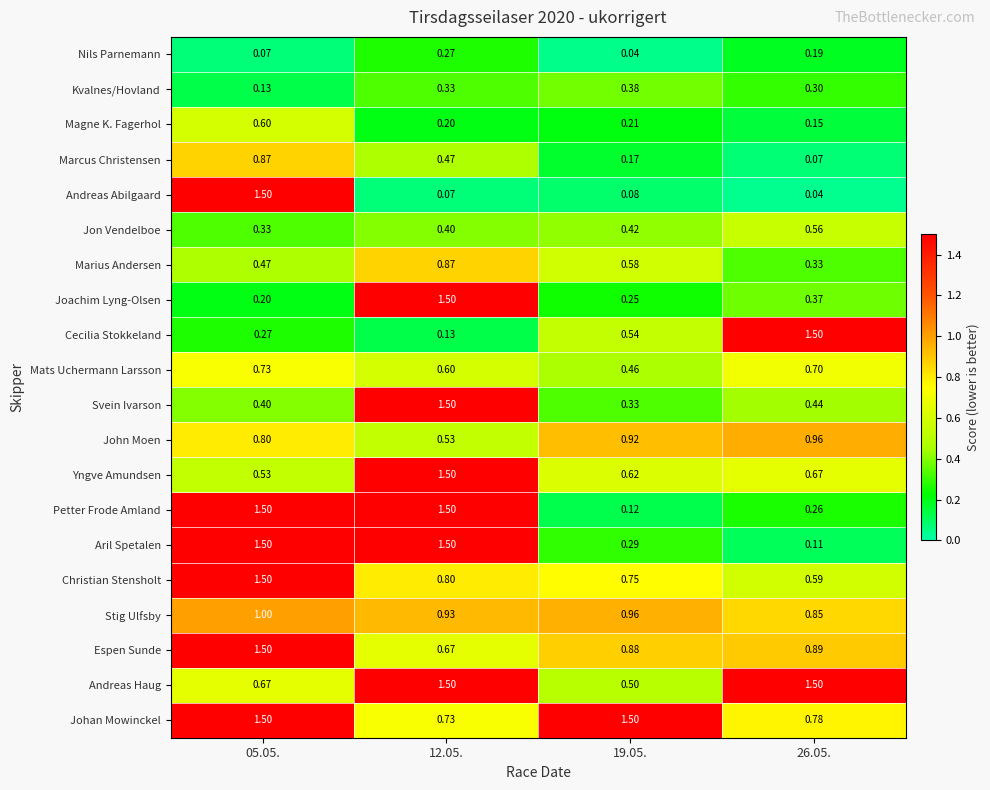

Which series has the largest total across all categories?

Johan Mowinckel